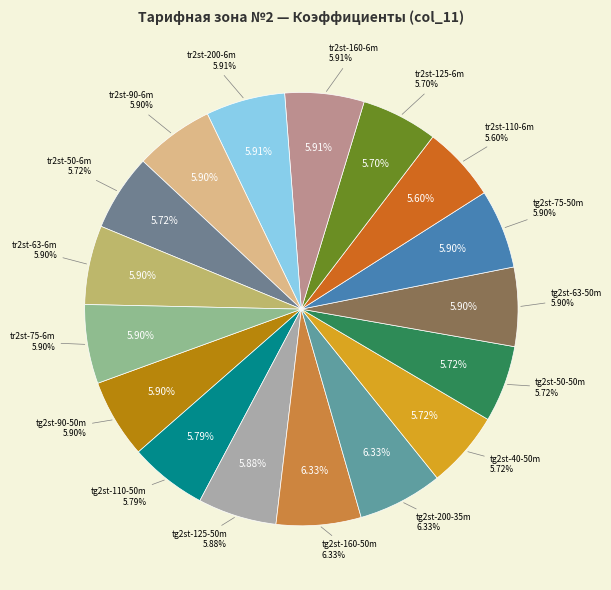

Is tg2st-63-50m the majority of the pie?

No